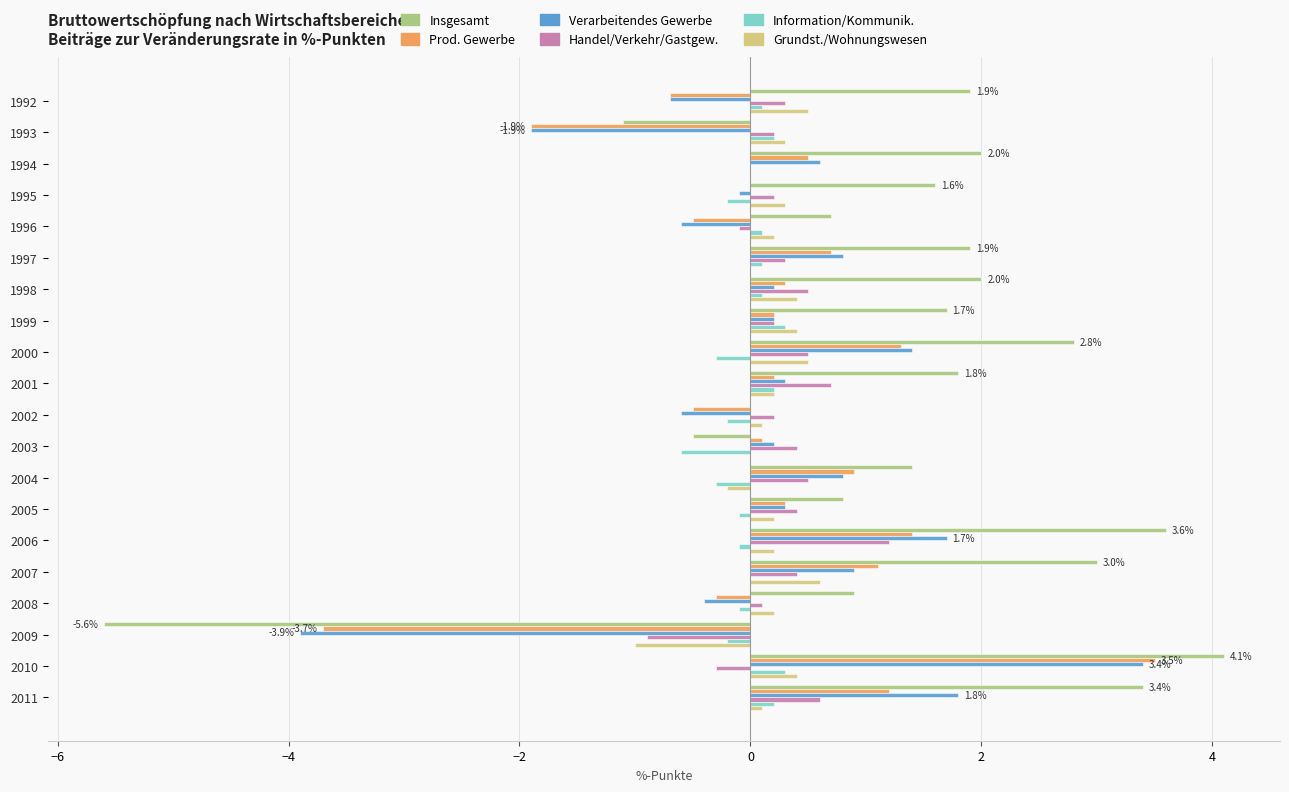

The Grundst./Wohnungswesen series shows -1.0 at 1994. True or false?

False